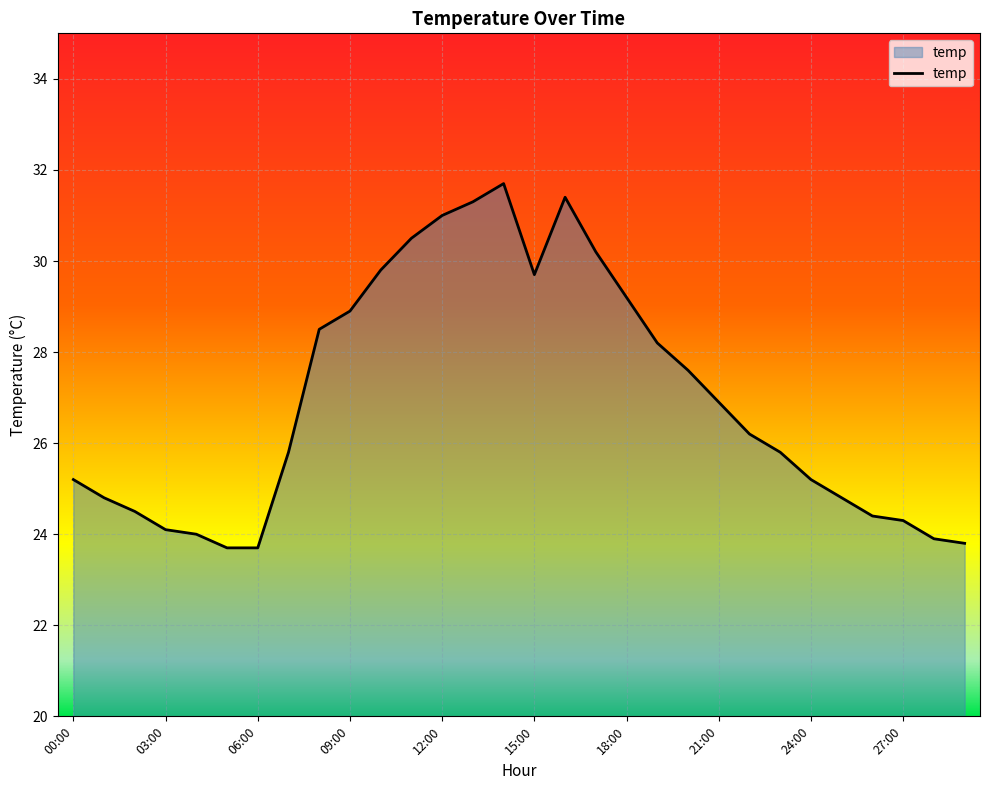

What is the minimum value shown in the chart?

23.7